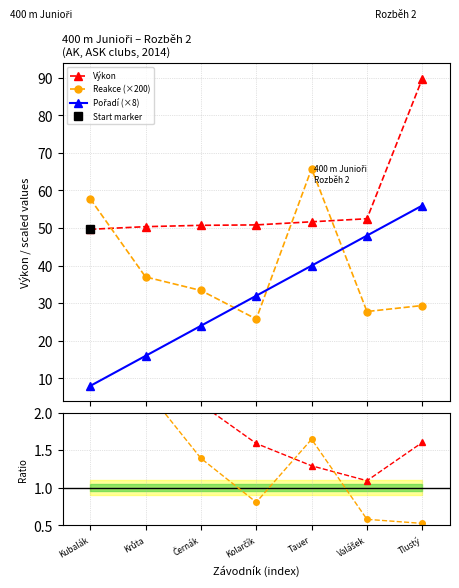

Is it true that Pořadí (×8) equals 37.4 at Černák?

False